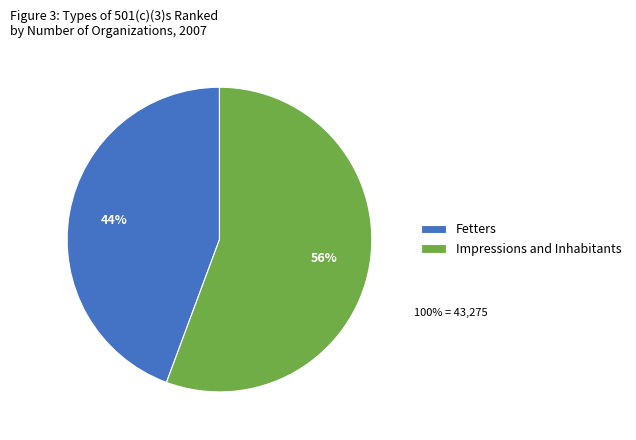

Do Impressions and Inhabitants and Fetters together represent more than half of the pie?

Yes